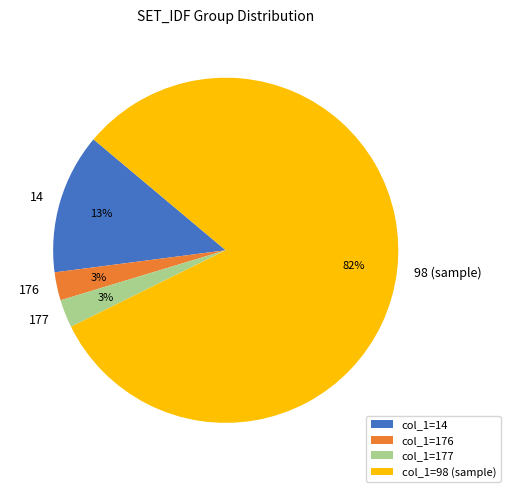

To the nearest percent, what is the difference between the 177 and 176 slice percentages?

0%